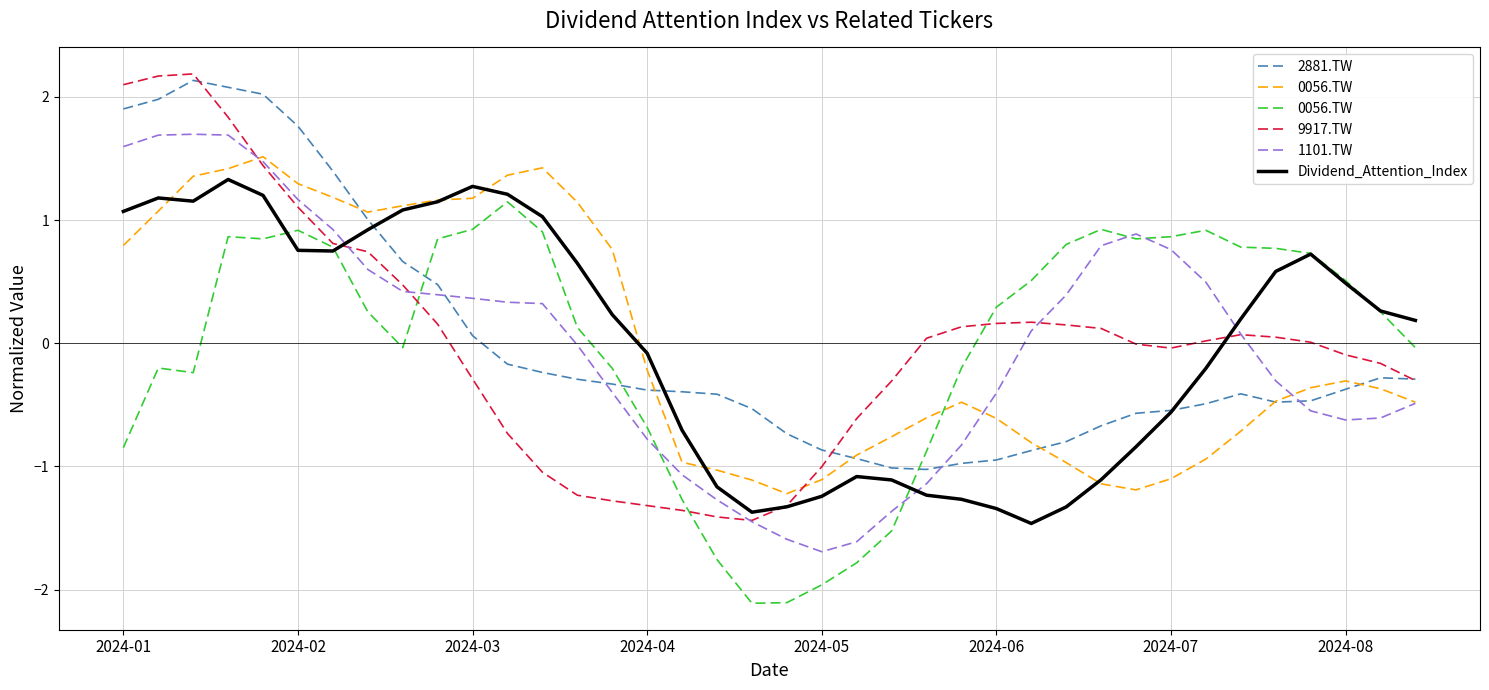

Rank the series by their maximum value, from lowest to highest.

0056.TW, Dividend_Attention_Index, 1101.TW, 2881.TW, 9917.TW